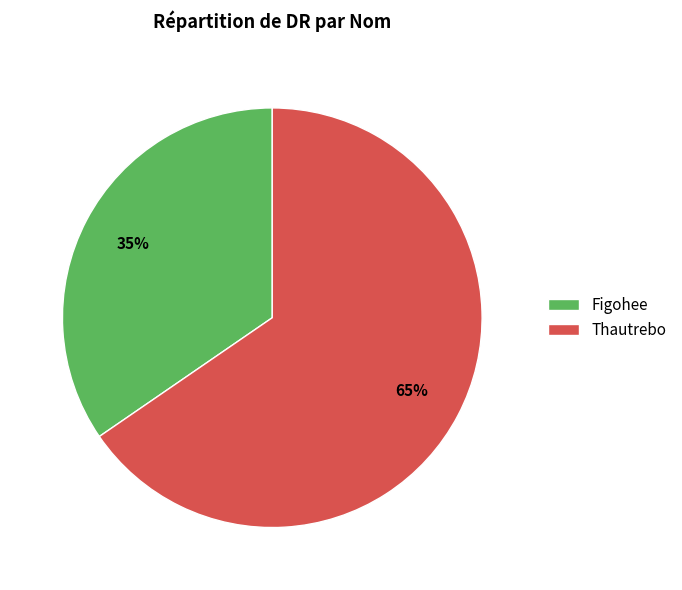

To the nearest percent, what is the average slice percentage?

50%